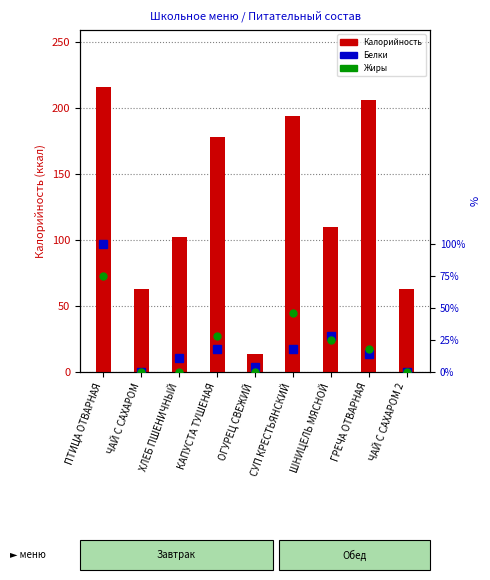

What is the difference between the maximum and minimum values in the Калорийность series?

202